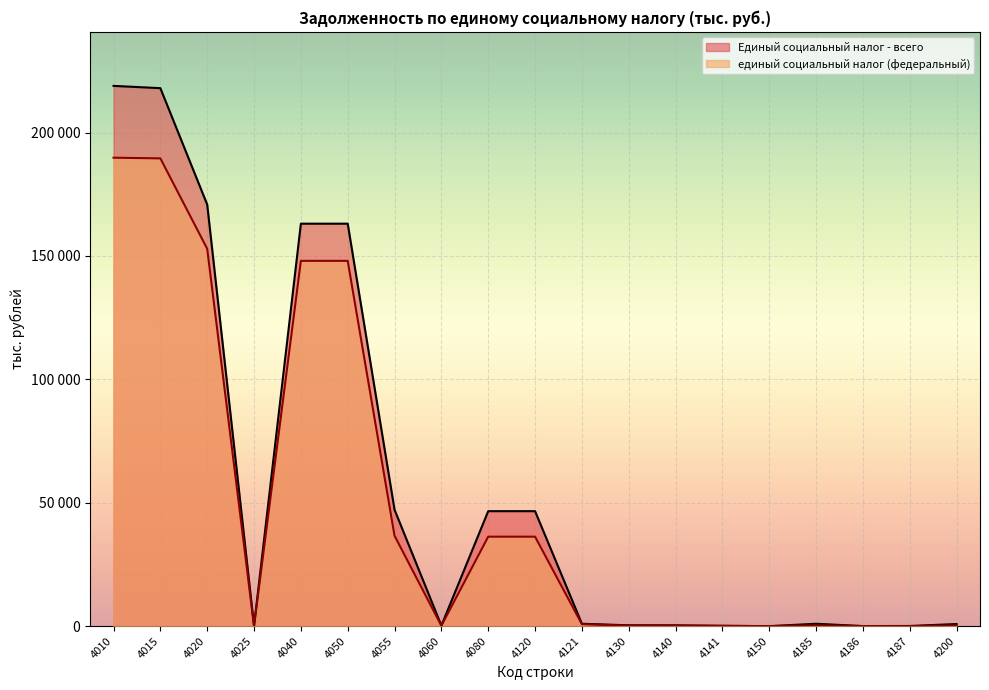

True or false: единый социальный налог (федеральный) and Единый социальный налог - всего cross at least once.

False